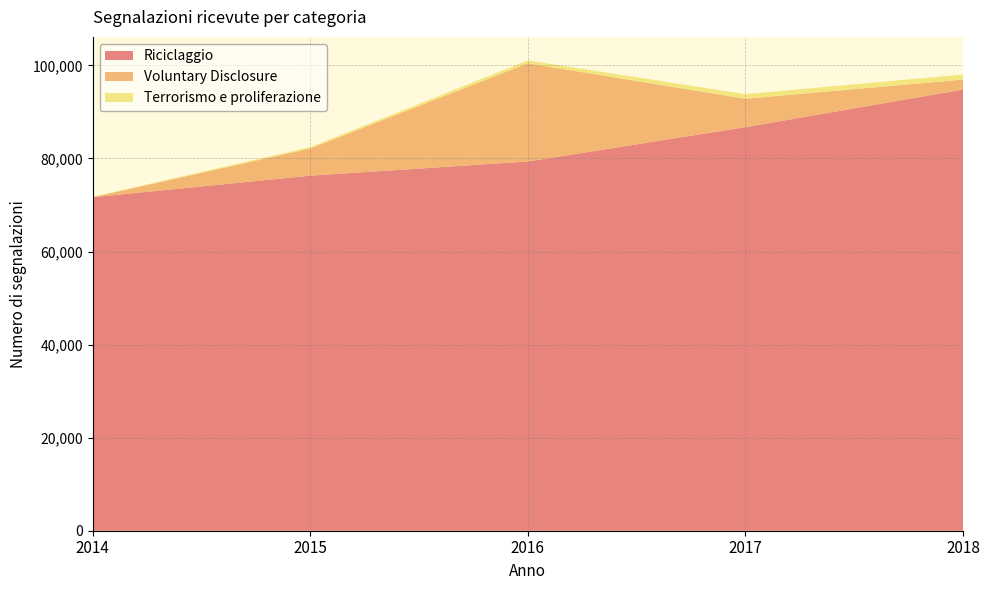

Reading left to right, transcribe all the data shown in this chart.

Riciclaggio: 2014=71661	2015=76293	2016=79337	2017=86712	2018=94792
Voluntary Disclosure: 2014=0	2015=5849	2016=21098	2017=6112	2018=2154
Terrorismo e proliferazione: 2014=97	2015=286	2016=630	2017=996	2018=1084